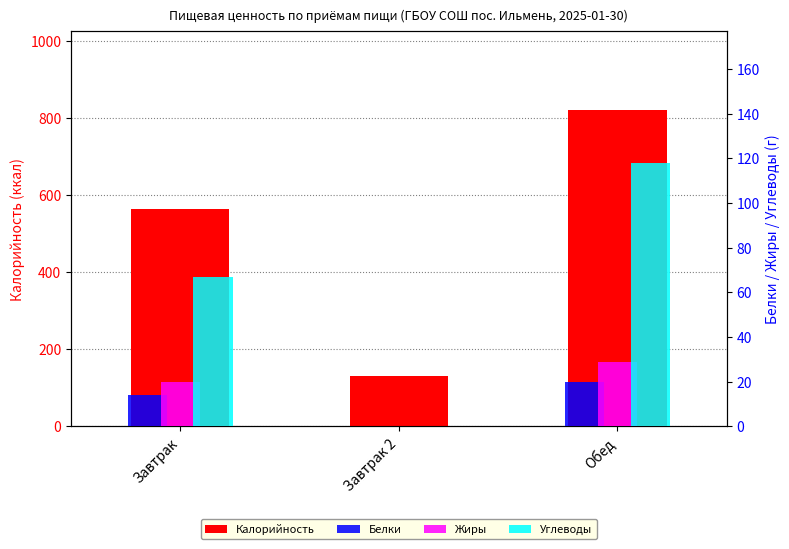

What is the average value of the Белки series?

11